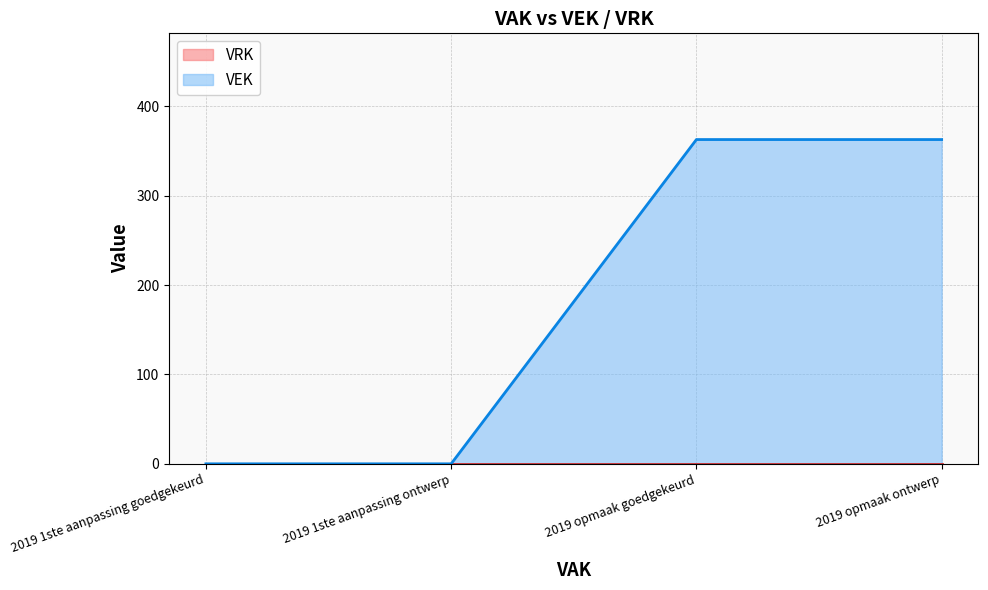

What is the label of the 3rd point from the left?

2019 opmaak goedgekeurd